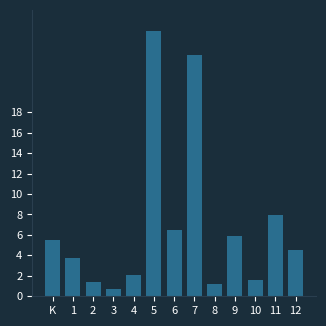

Reading left to right, what are all the values shown in this chart?

5.5	3.7	1.4	0.7	2.1	25.9	6.5	23.6	1.2	5.9	1.6	7.9	4.6